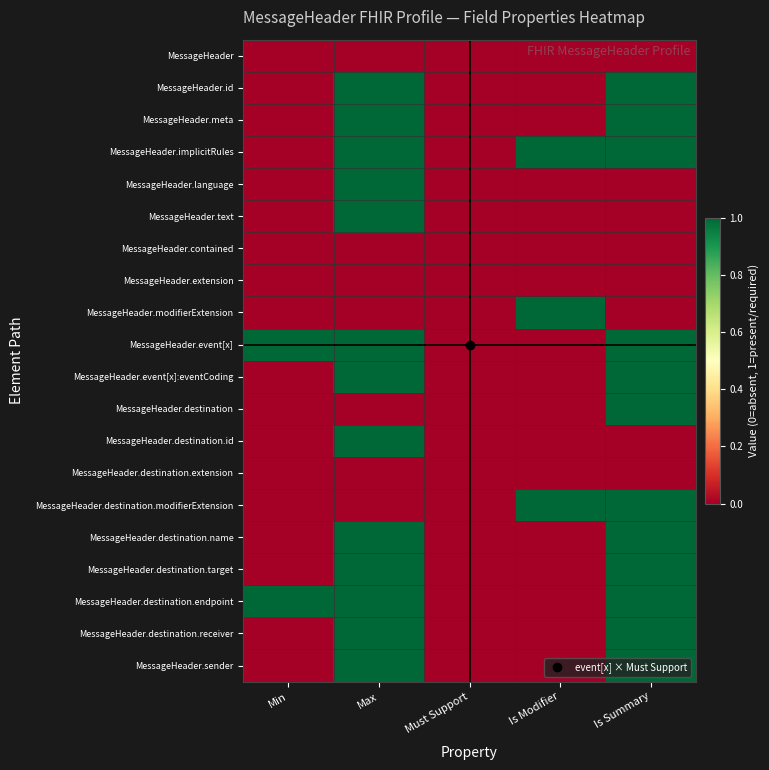

List the series in order of their peak value, lowest first.

MessageHeader, MessageHeader.contained, MessageHeader.extension, MessageHeader.destination.extension, MessageHeader.id, MessageHeader.meta, MessageHeader.implicitRules, MessageHeader.language, MessageHeader.text, MessageHeader.modifierExtension, MessageHeader.event[x], MessageHeader.event[x]:eventCoding, MessageHeader.destination, MessageHeader.destination.id, MessageHeader.destination.modifierExtension, MessageHeader.destination.name, MessageHeader.destination.target, MessageHeader.destination.endpoint, MessageHeader.destination.receiver, MessageHeader.sender